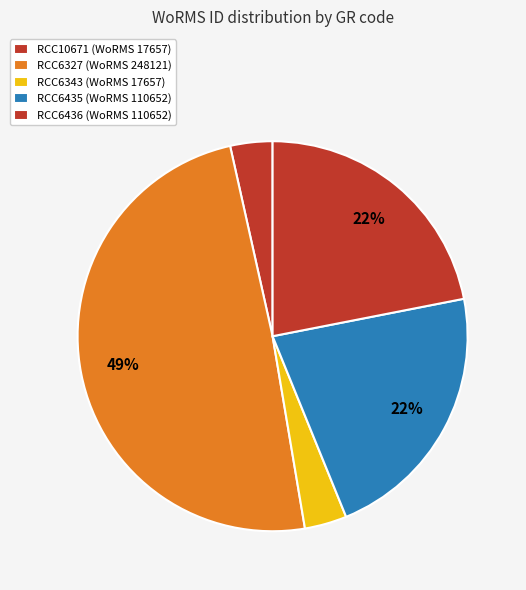

How many slices are in this pie chart?

5